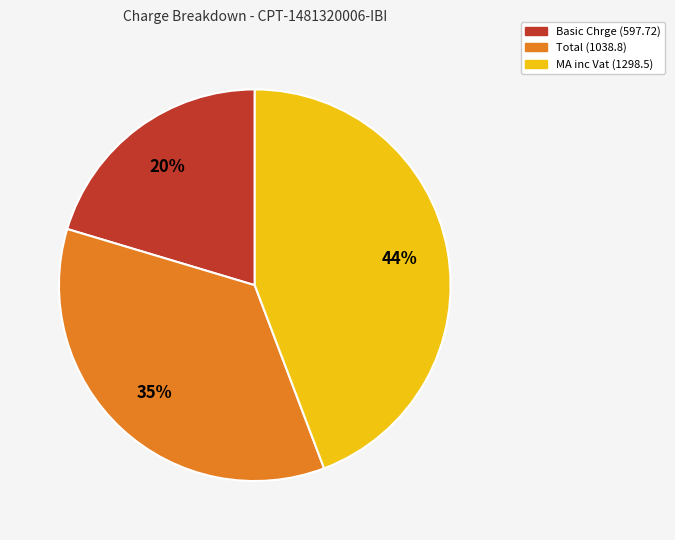

Is there a majority slice in this chart?

No